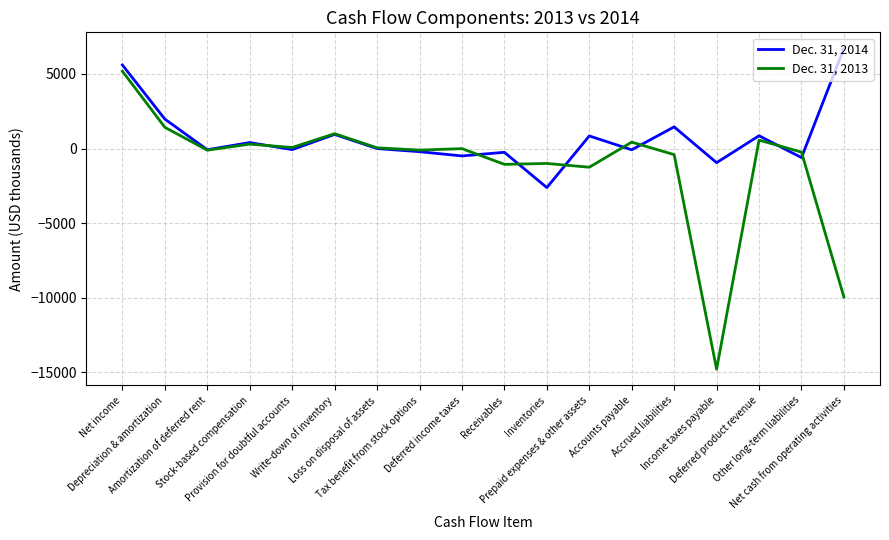

What is the maximum value shown in the chart?

6710